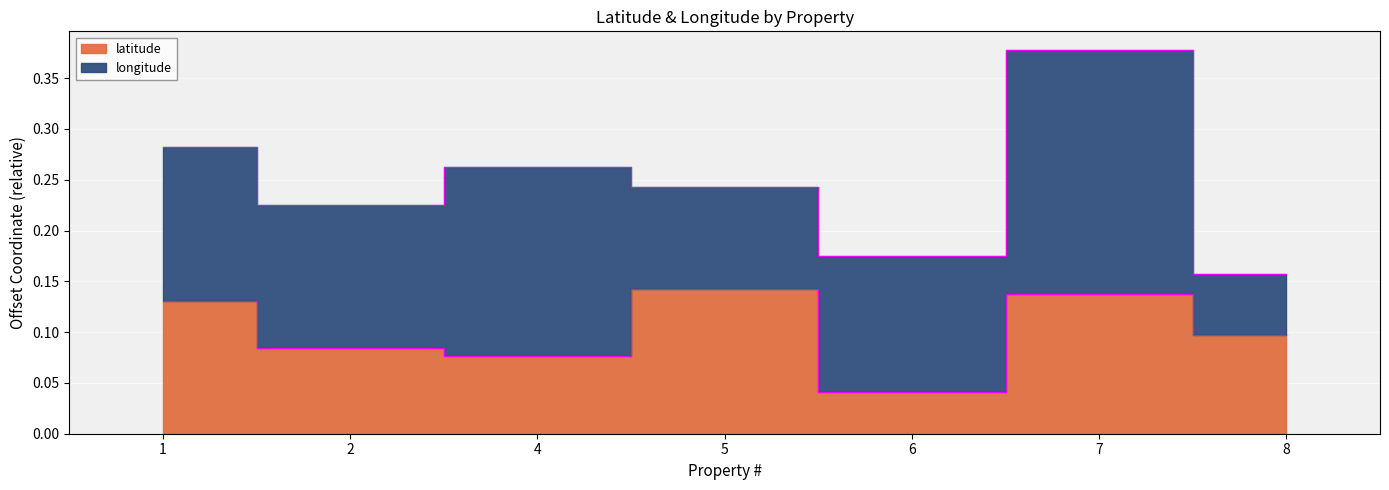

List the labels in order of value, smallest first.

6, 4, 2, 8, 1, 7, 5